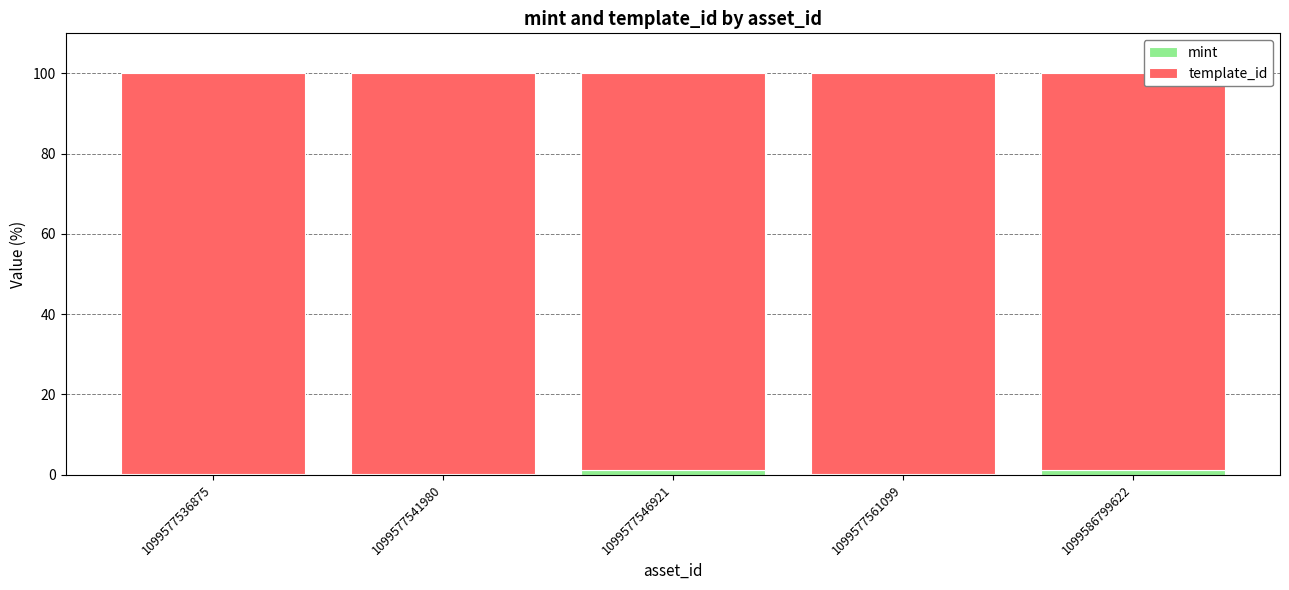

Does the chart contain stacked bars?

Yes